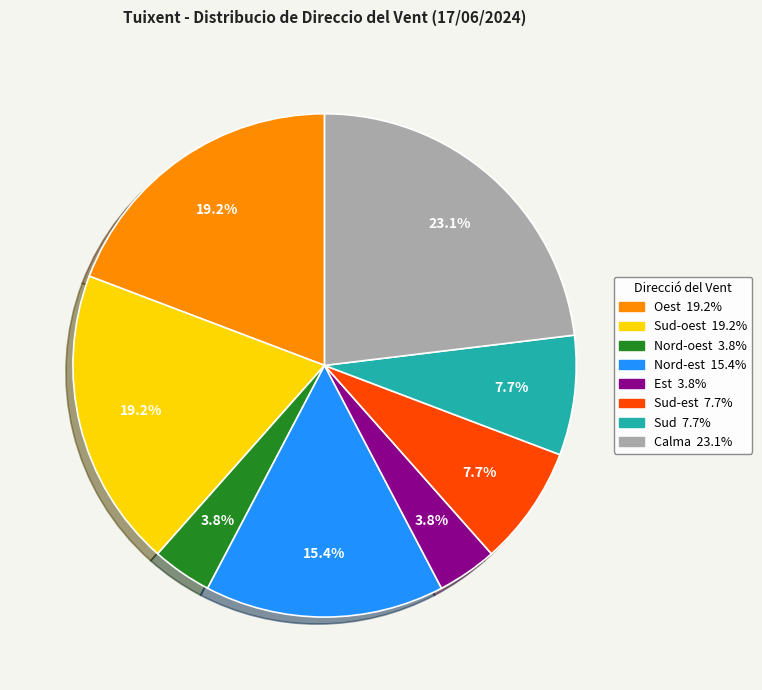

Does any single category account for the majority?

No